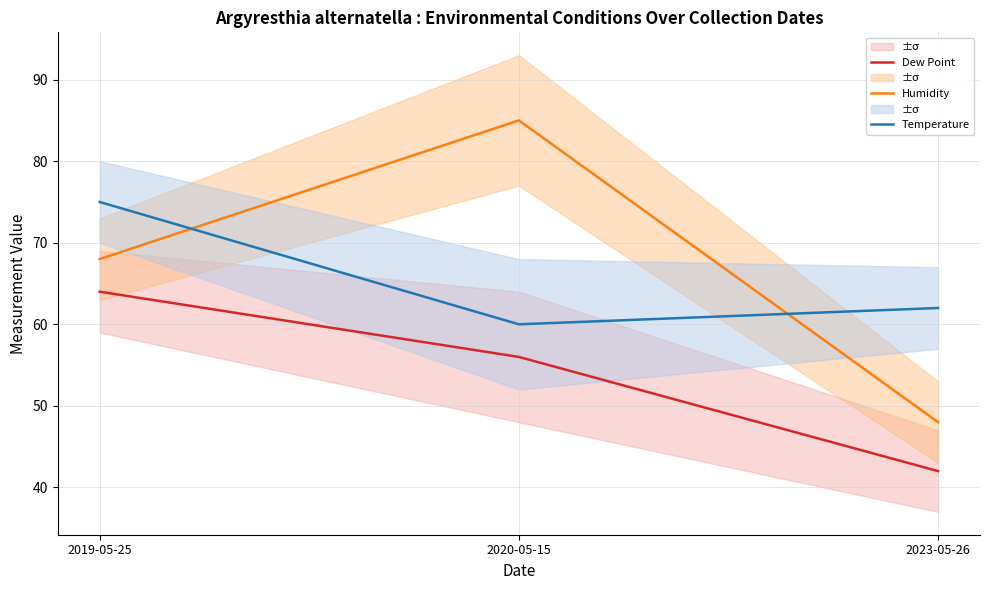

Reading left to right, extract all data points from this chart.

Dew Point: 64	56	42
Humidity: 68	85	48
Temperature: 75	60	62